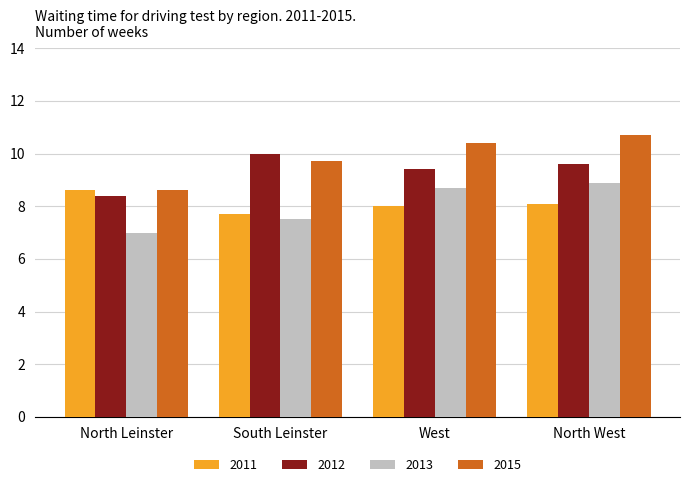

What is the spread (max minus min) of values at South Leinster?

2.5